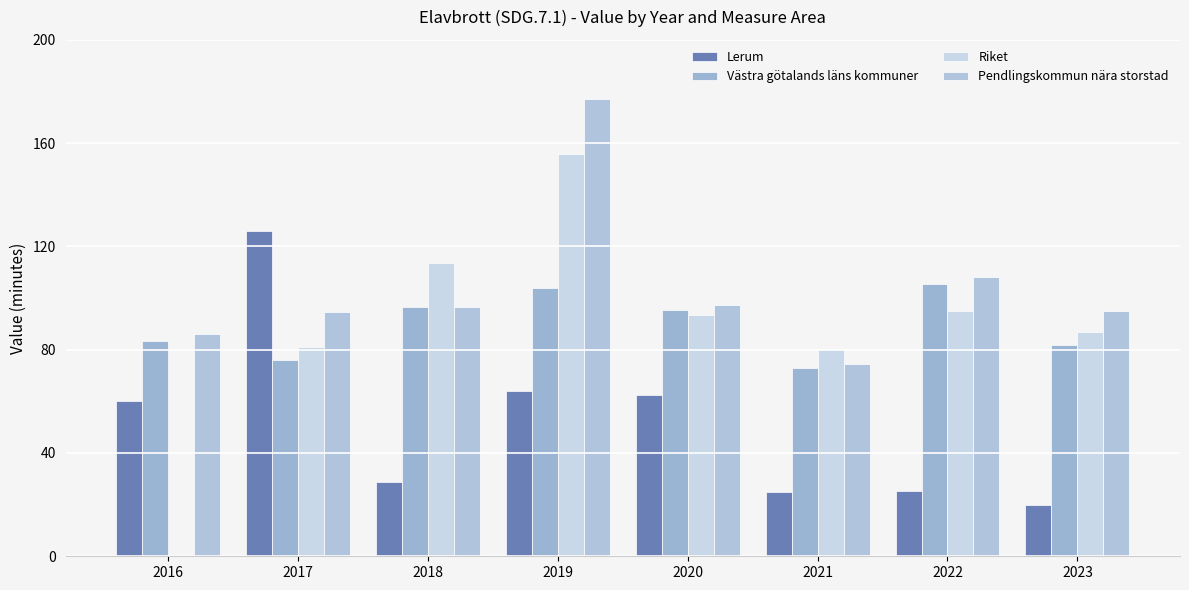

Which label corresponds to the smallest value in the chart?

2016